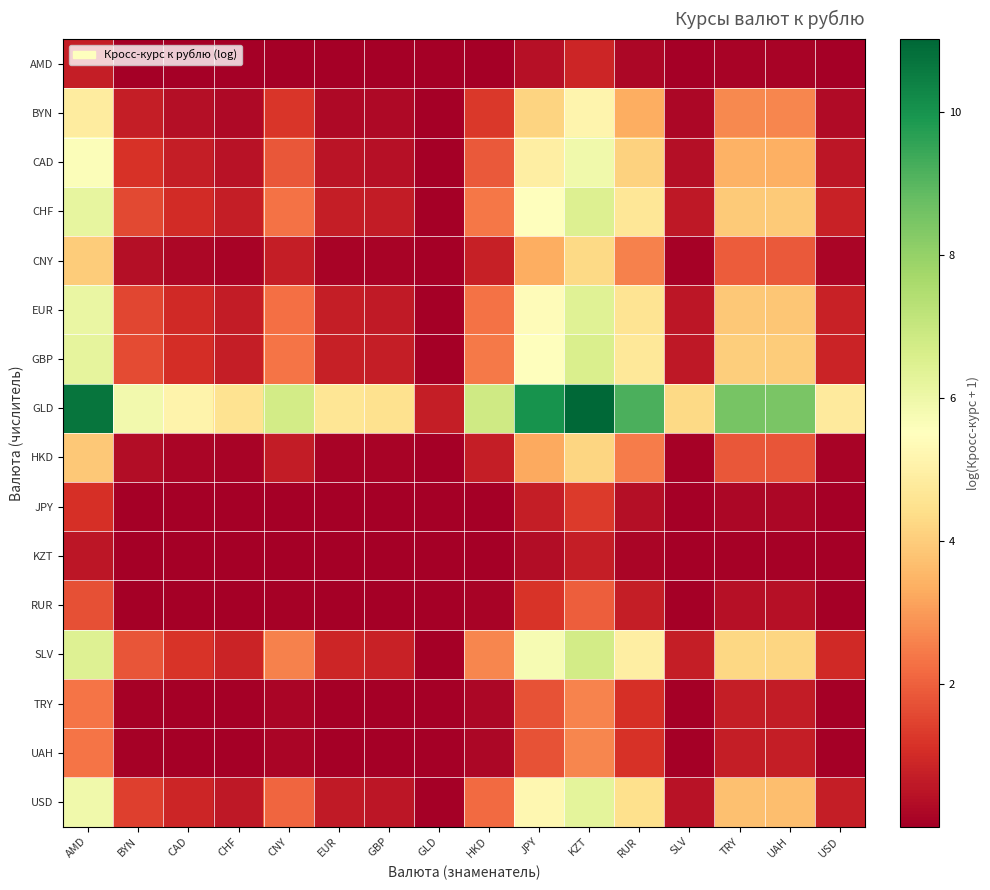

Rank the series at CNY from lowest to highest value.

KZT, AMD, JPY, RUR, TRY, UAH, HKD, CNY, BYN, CAD, USD, EUR, CHF, GBP, SLV, GLD